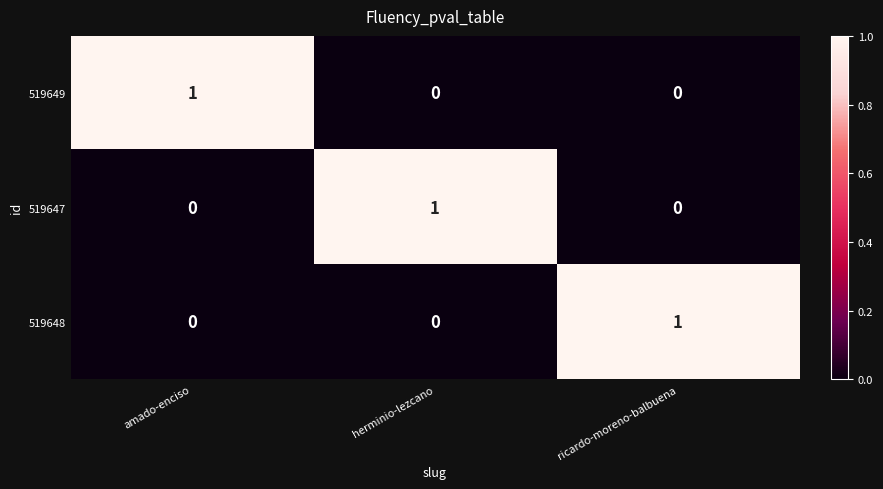

The 519648 series shows 1 at herminio-lezcano. True or false?

False